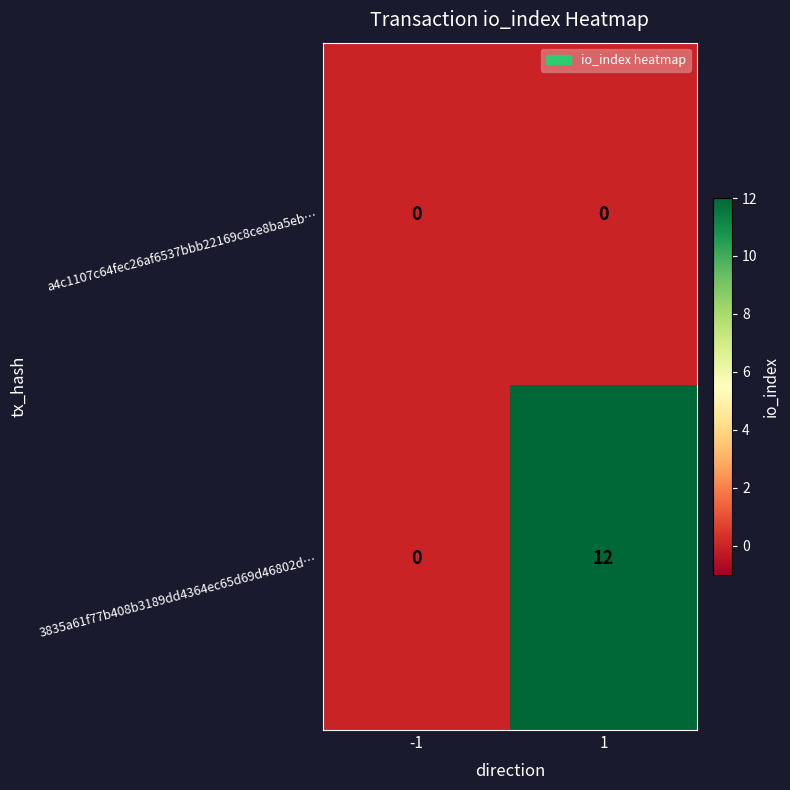

Which series changed the most between -1 and 1?

3835a61f77b408b3189dd4364ec65d69d46802d…